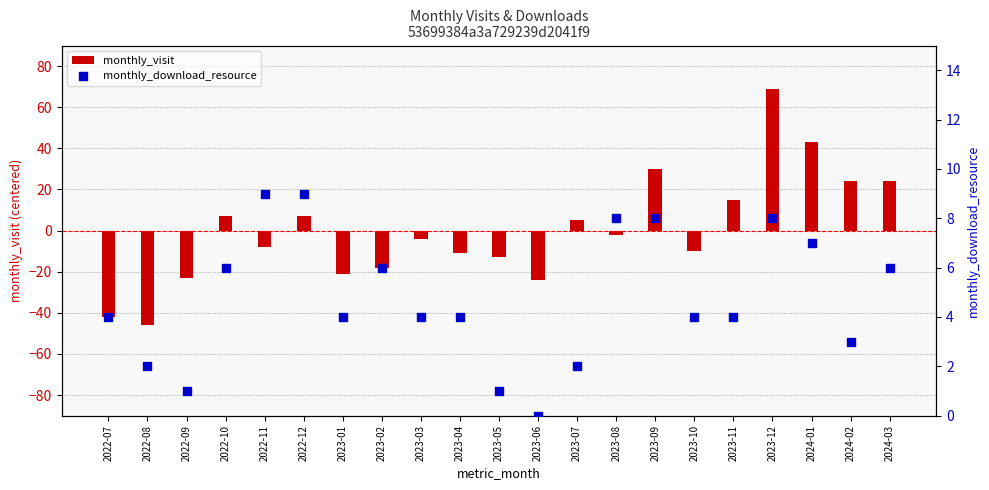

At how many categories does at least one series exceed 34?

2